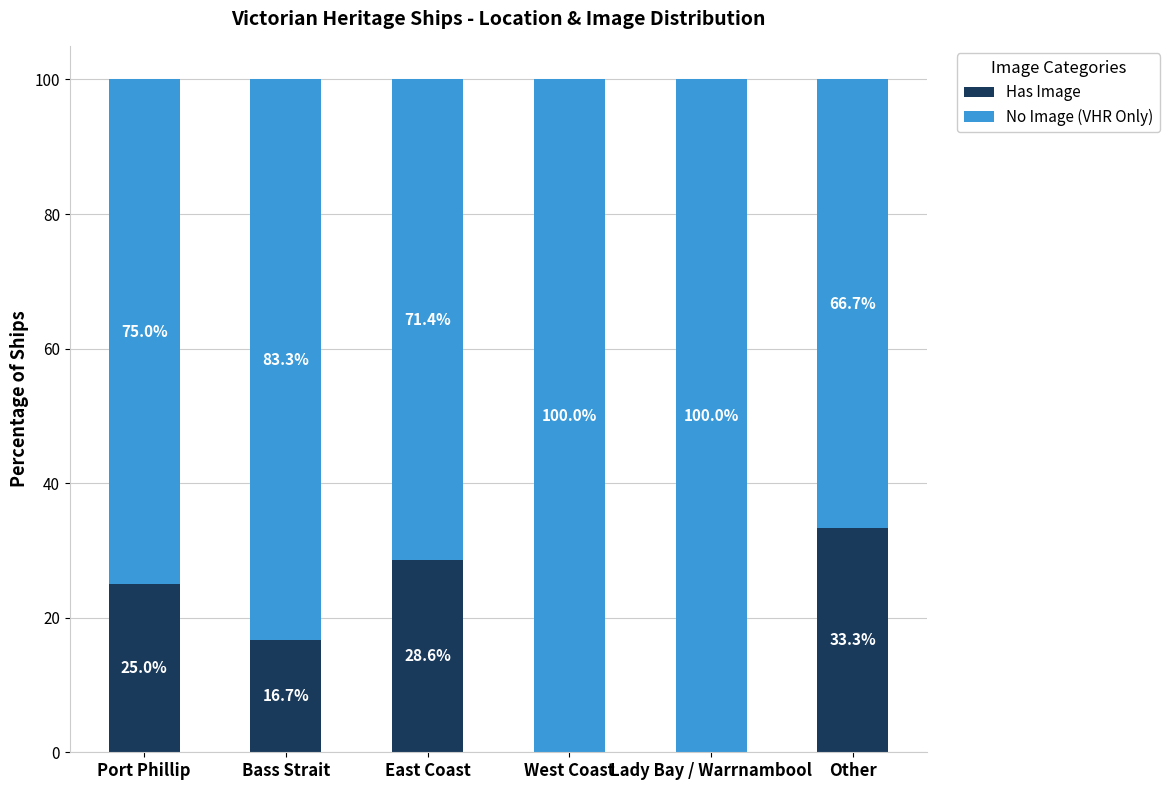

The value of Has Image at Lady Bay / Warrnambool is 0.0. True or false?

True